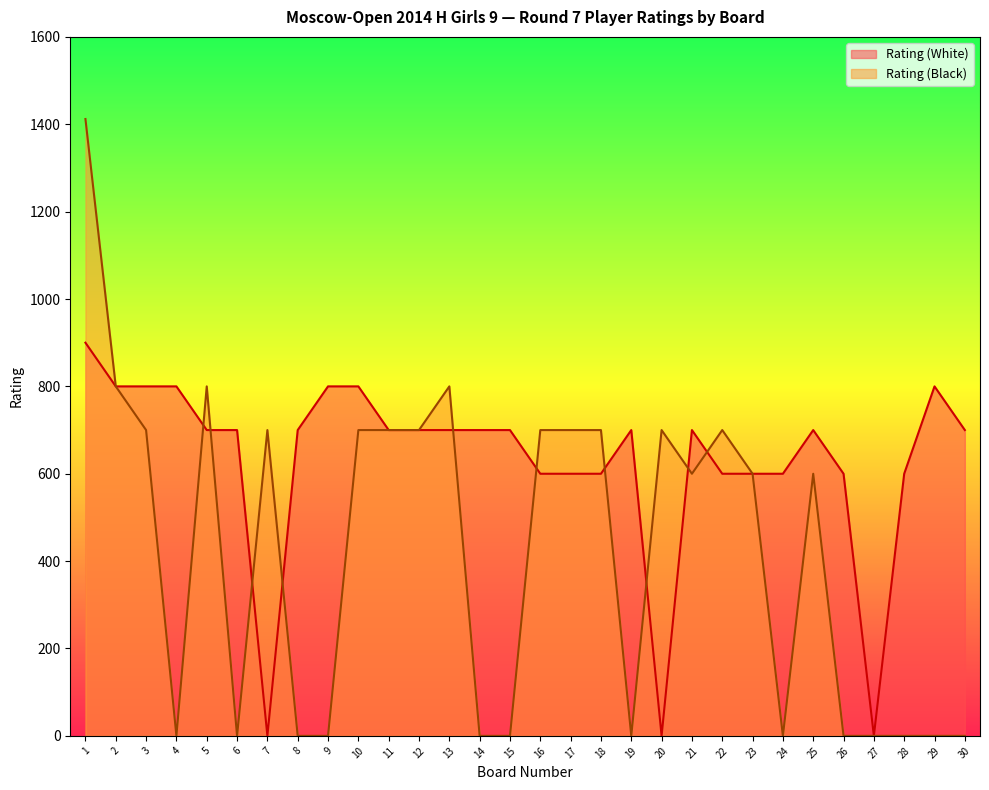

Reading left to right, what are all the values shown in this chart?

Rating (White): 900	800	800	800	700	700	0	700	800	800	700	700	700	700	700	600	600	600	700	0	700	600	600	600	700	600	0	600	800	700
Rating (Black): 1412	800	700	0	800	0	700	0	0	700	700	700	800	0	0	700	700	700	0	700	600	700	600	0	600	0	0	0	0	0